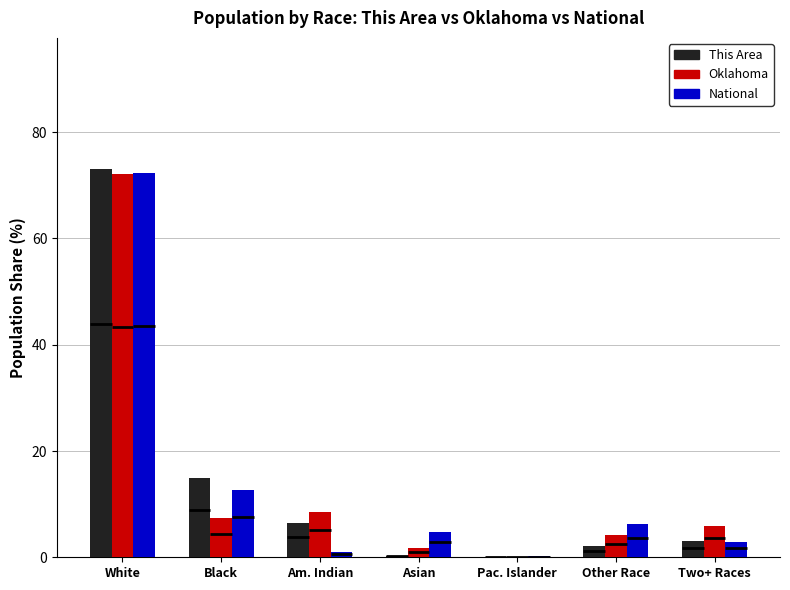

True or false: This Area has a value of 0.1 at Pac. Islander.

False